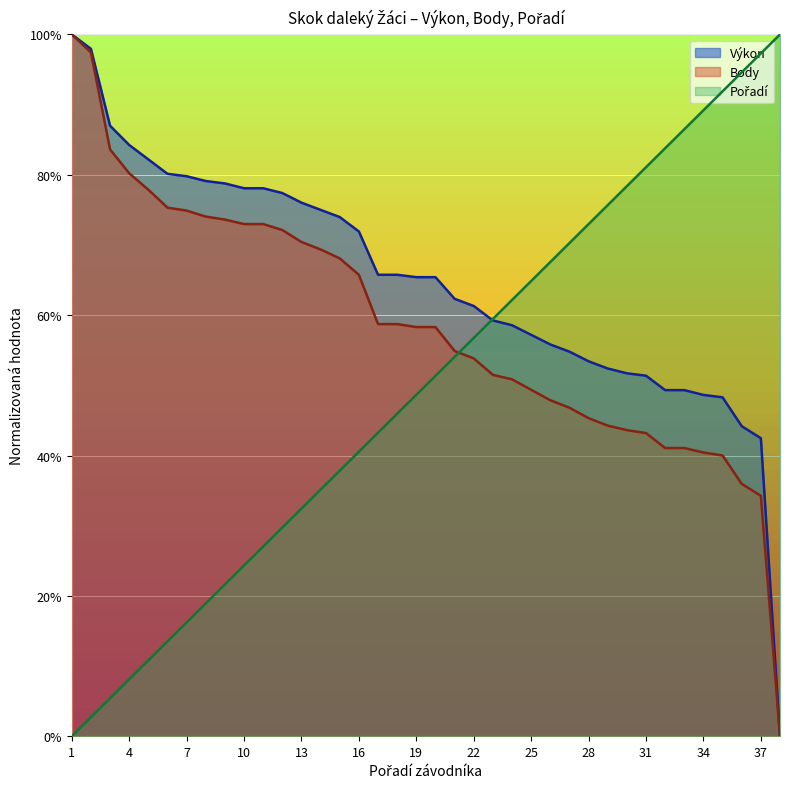

What is the value of the Pořadí point at the 2nd from the left?

2.7